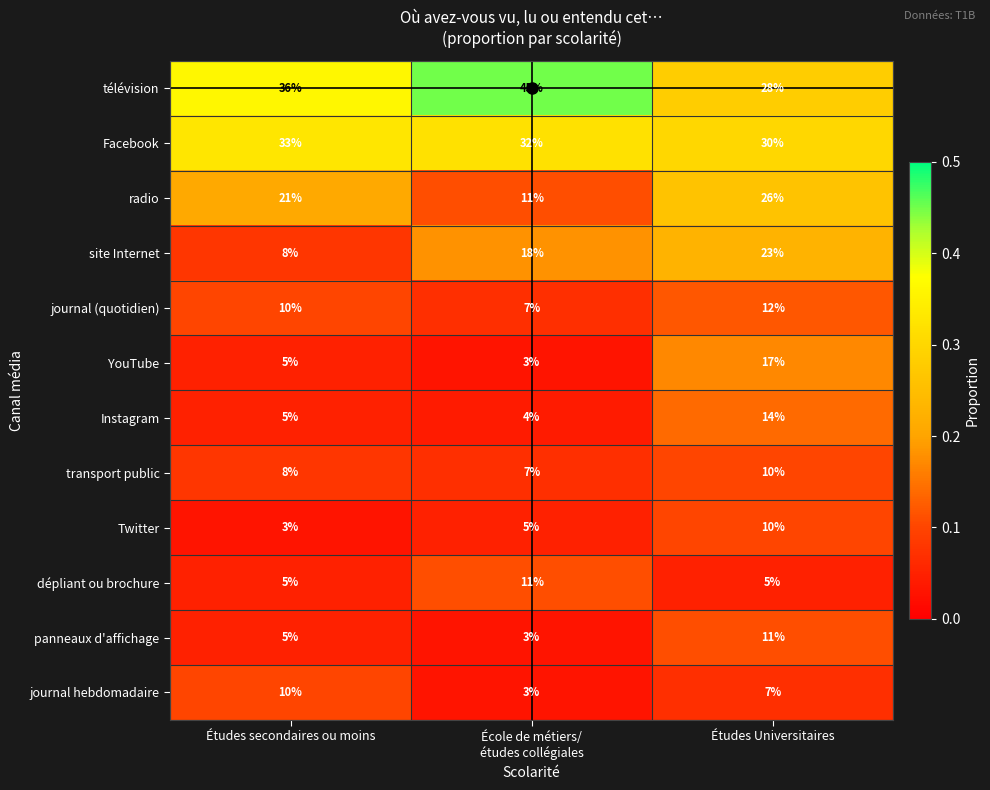

How many transport public values are between 7 and 10?

3